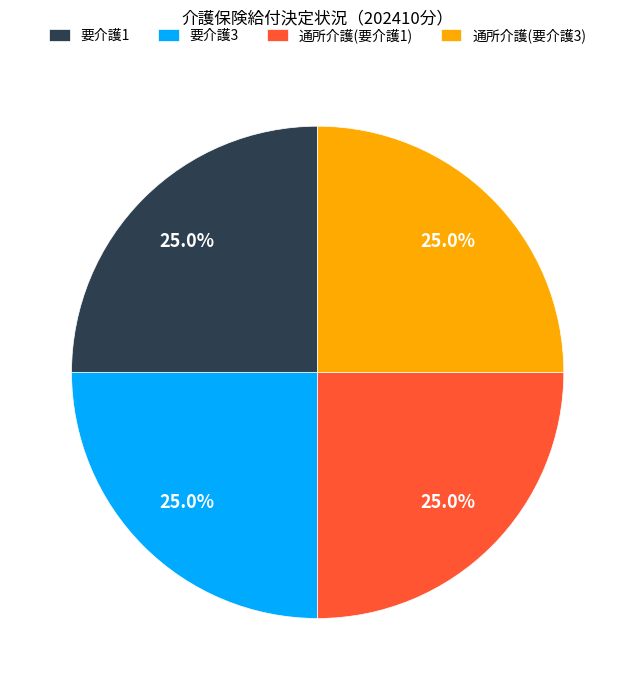

Does any single category account for the majority?

No